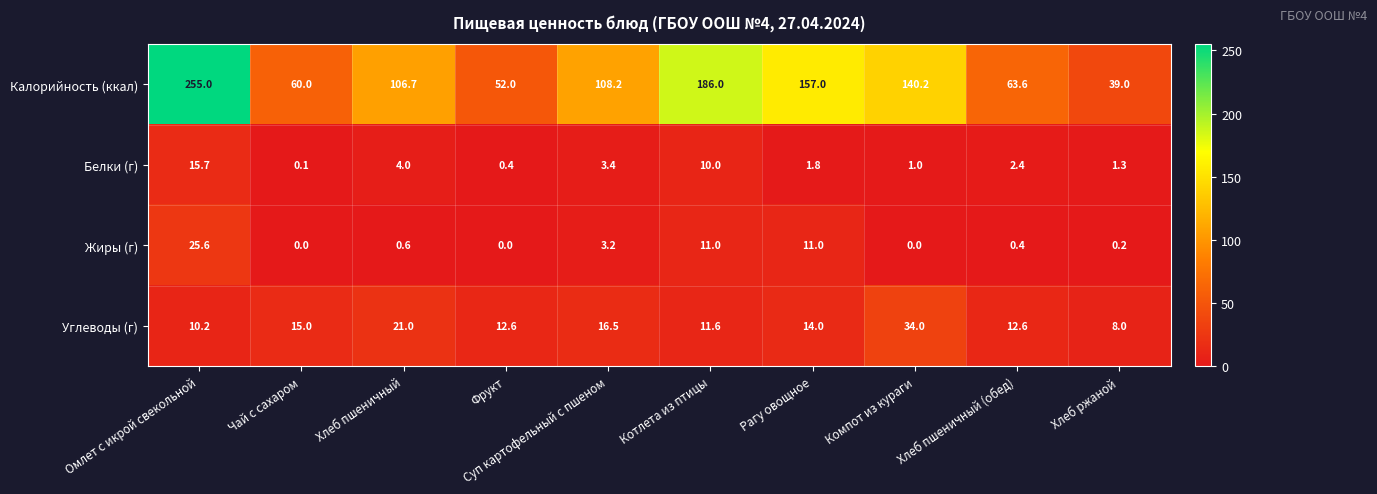

How many data points does each series have?

10